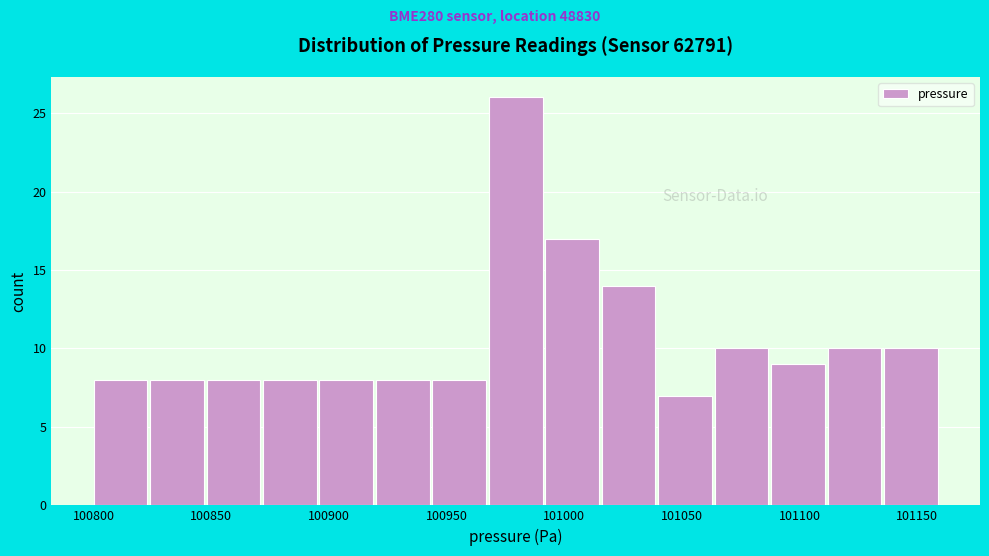

Reading left to right, list every bar in this chart as the range it spans on the x-axis followed by its height. Neither the bar edges nor the heights are printed on the chart, so give them approximately, as read against the axes.

100800 to 100824: 8
100824 to 100848: 8
100848 to 100872: 8
100872 to 100896: 8
100896 to 100920: 8
100920 to 100944: 8
100944 to 100968: 8
100968 to 100992: 26
100992 to 101016: 17
101016 to 101040: 14
101040 to 101064: 7
101064 to 101088: 10
101088 to 101112: 9
101112 to 101136: 10
101136 to 101160: 10